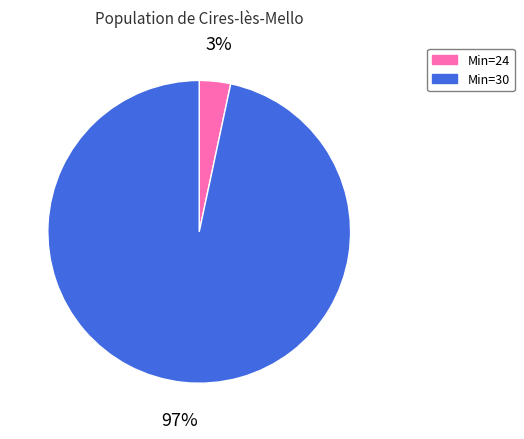

To the nearest percent, what percentage of the pie is Min=24?

3%